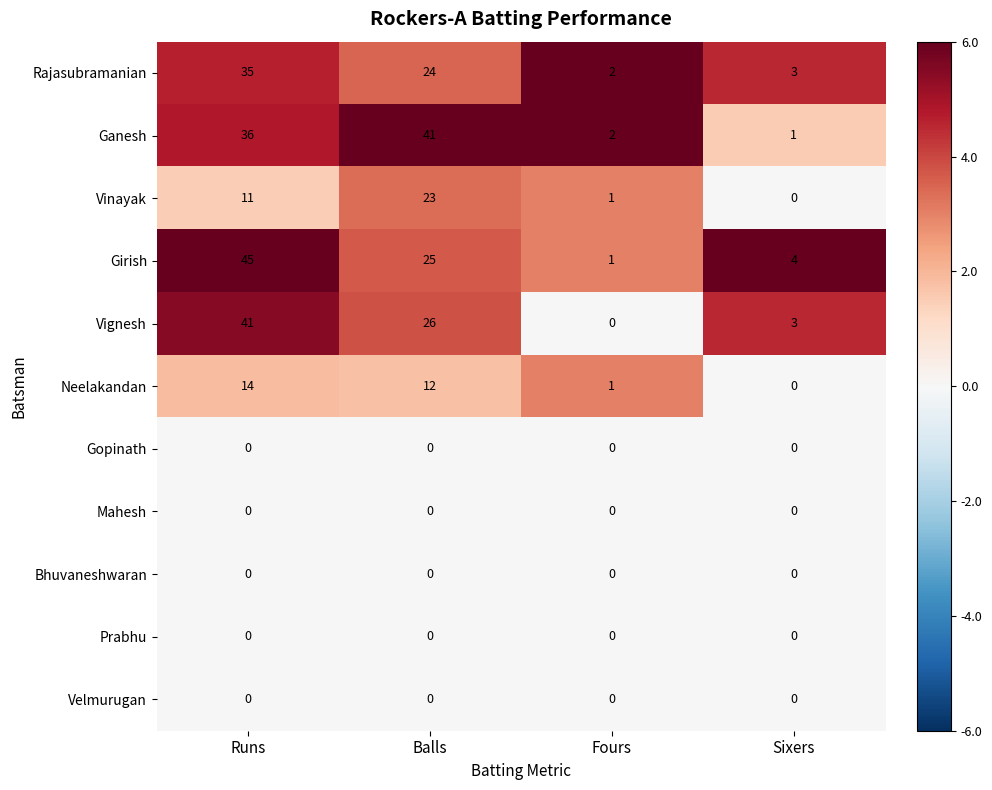

Which series has the largest total across all categories?

Ganesh